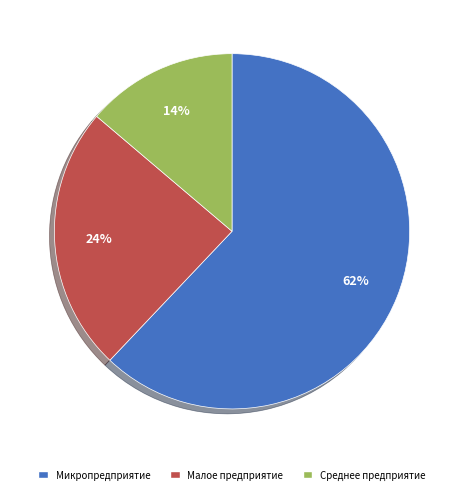

Which has a higher value, Среднее предприятие or Малое предприятие?

Малое предприятие